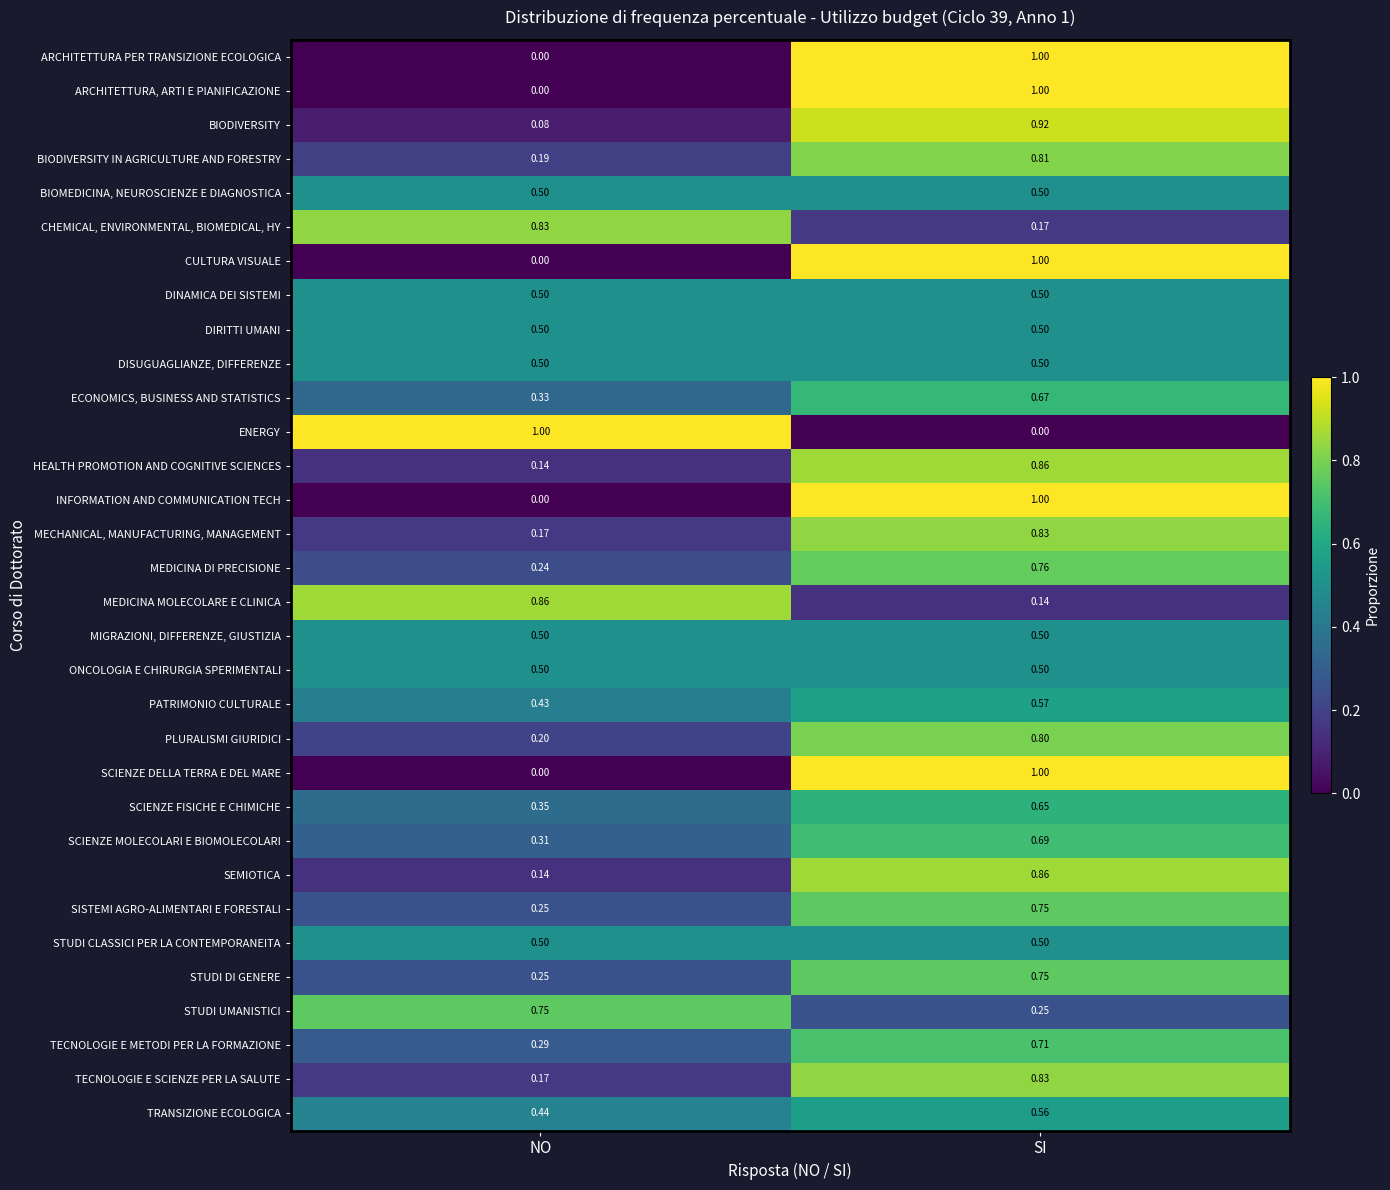

Which category has the lowest value in the ARCHITETTURA, ARTI E PIANIFICAZIONE series?

NO